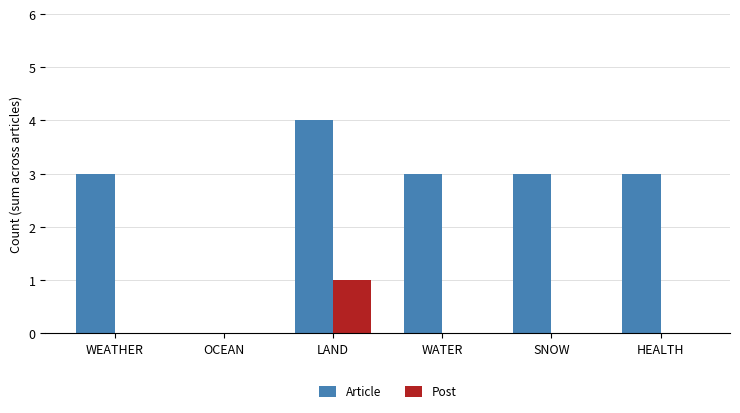

The value of Article at WATER is 4. True or false?

False